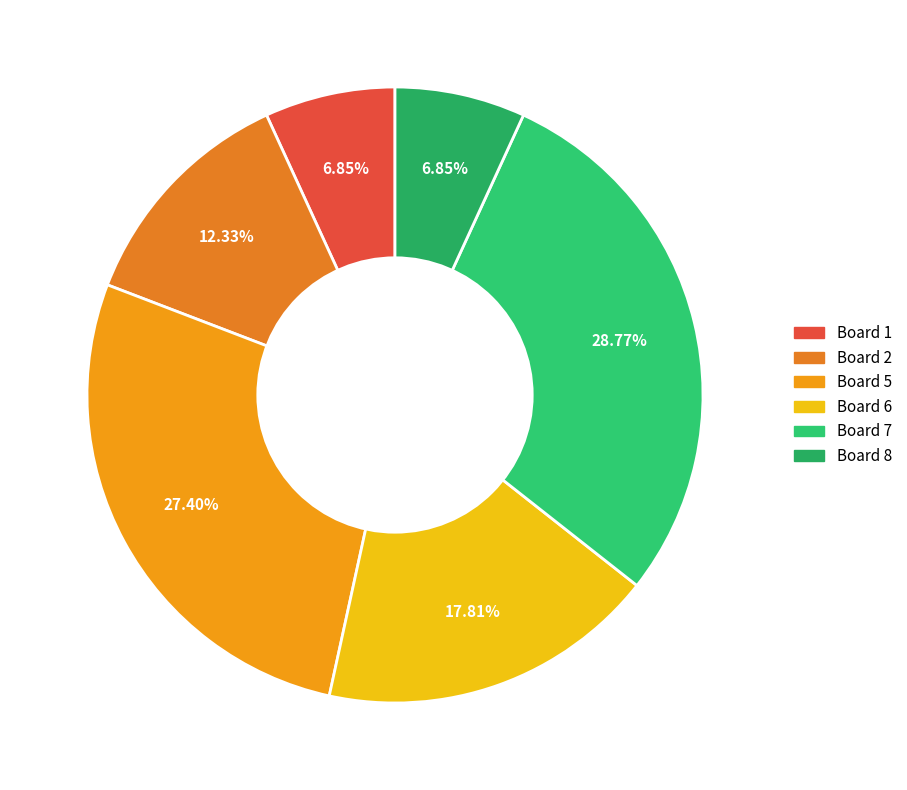

To the nearest percent, what percentage of the pie is Board 1?

7%